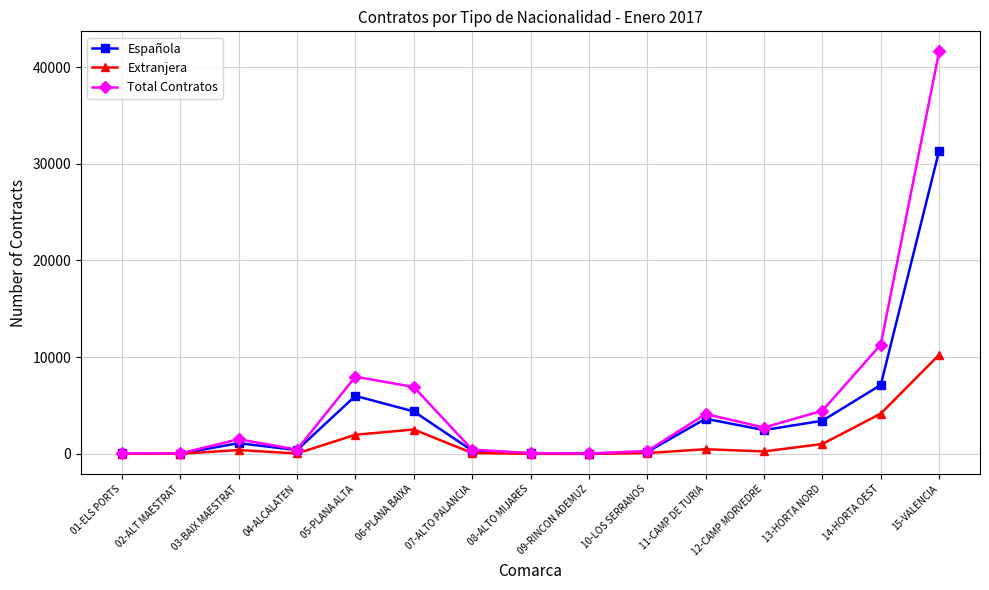

What is the total value across all series at 14-HORTA OEST?

22604